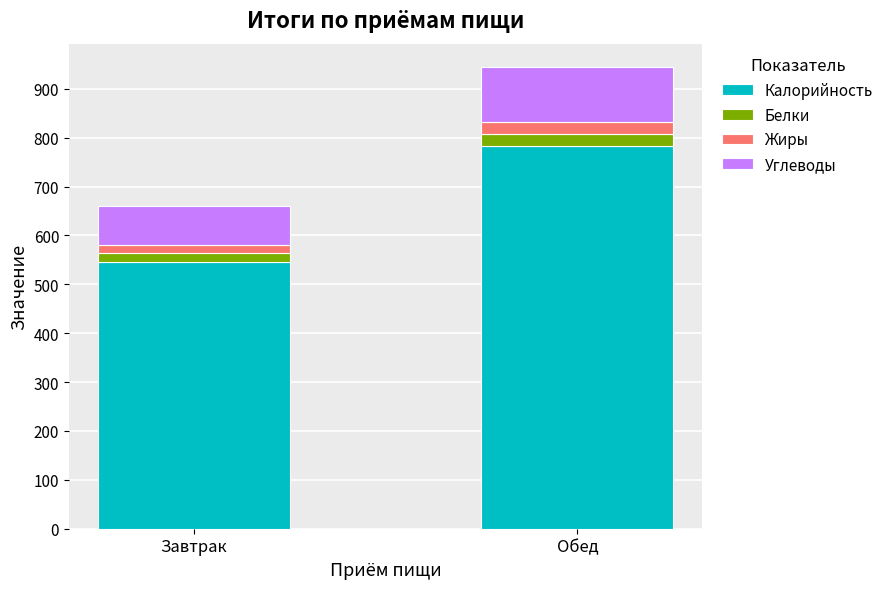

At which category is the sum across all series the highest?

Обед